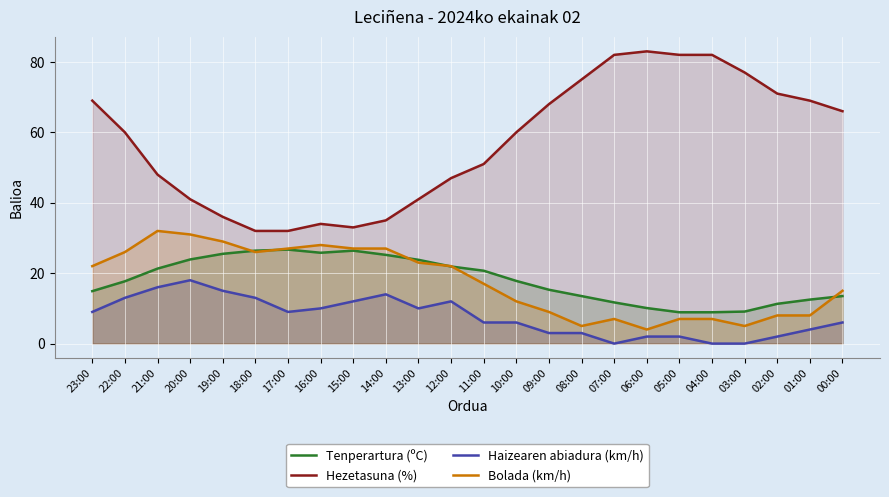

Which series has the widest spread of values?

Hezetasuna (%)